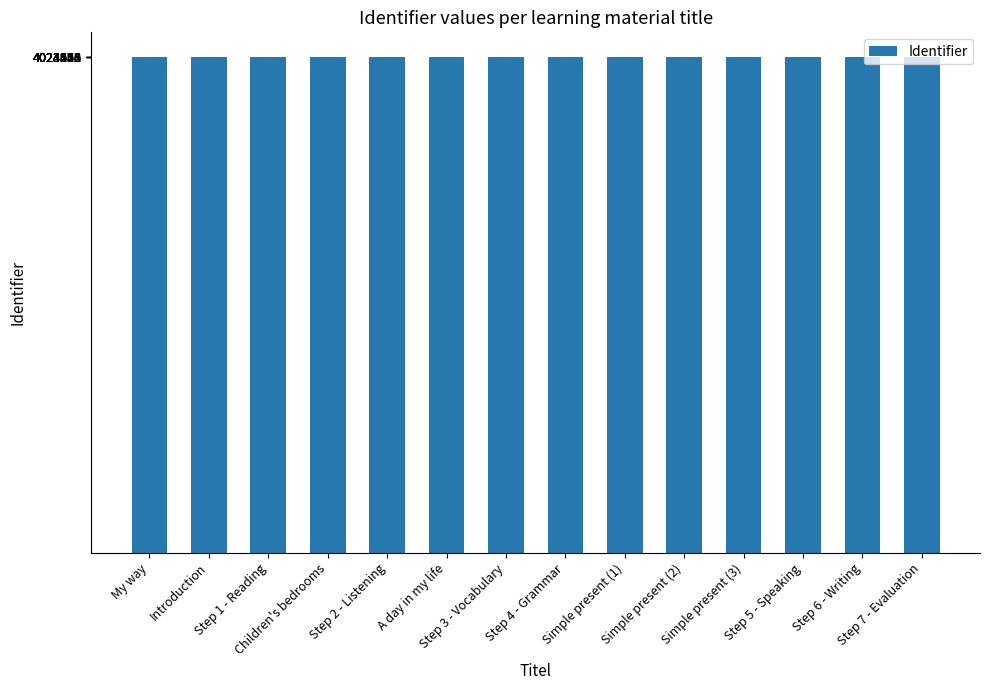

What position from the left is Step 4 - Grammar?

8